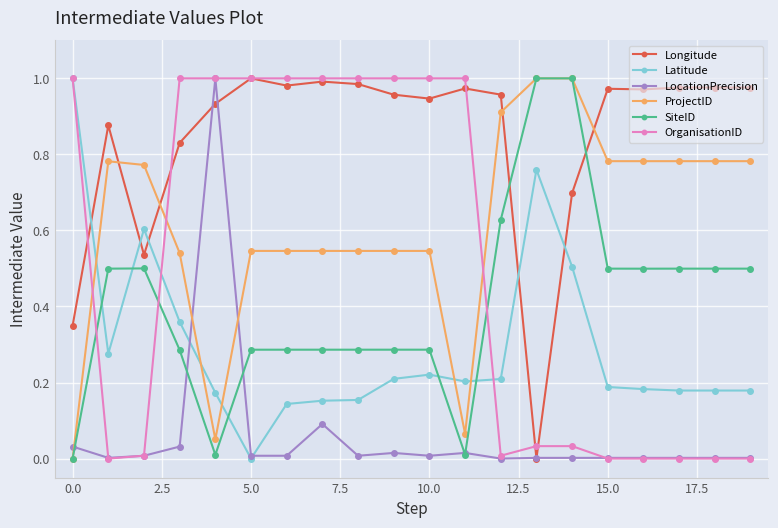

True or false: SiteID and OrganisationID intersect in this chart.

True